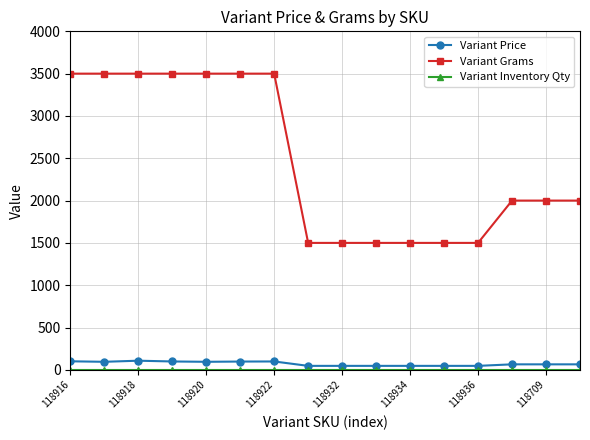

What is the maximum value for Variant Price?

108